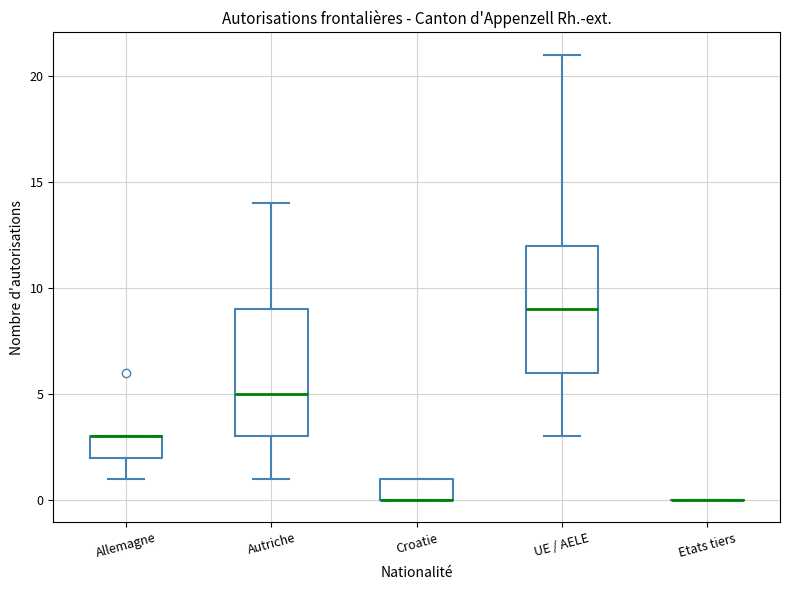

Where is the lower edge of the box for Allemagne on the y-axis? The values are not printed on the chart, so give them approximately, as read against the axis.

2